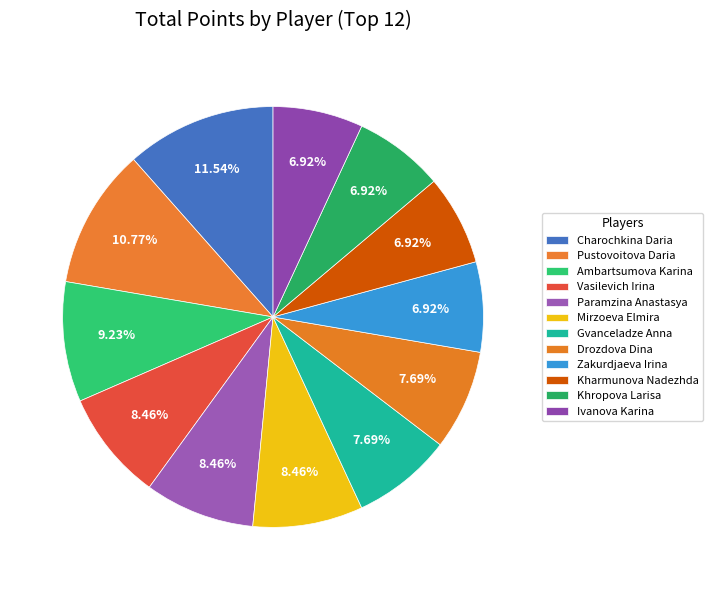

Does any single category account for the majority?

No